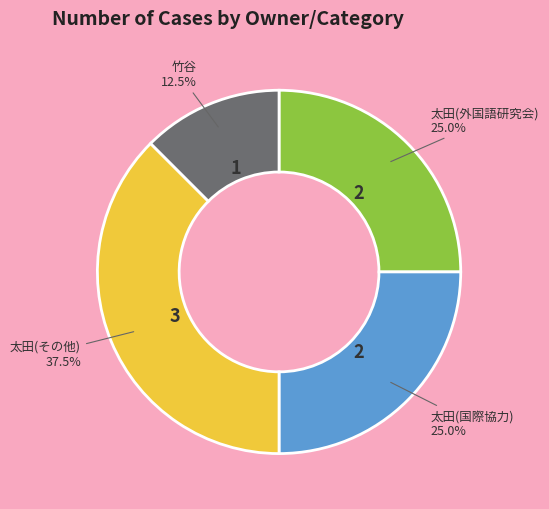

Is there any slice that represents more than half of the pie?

No